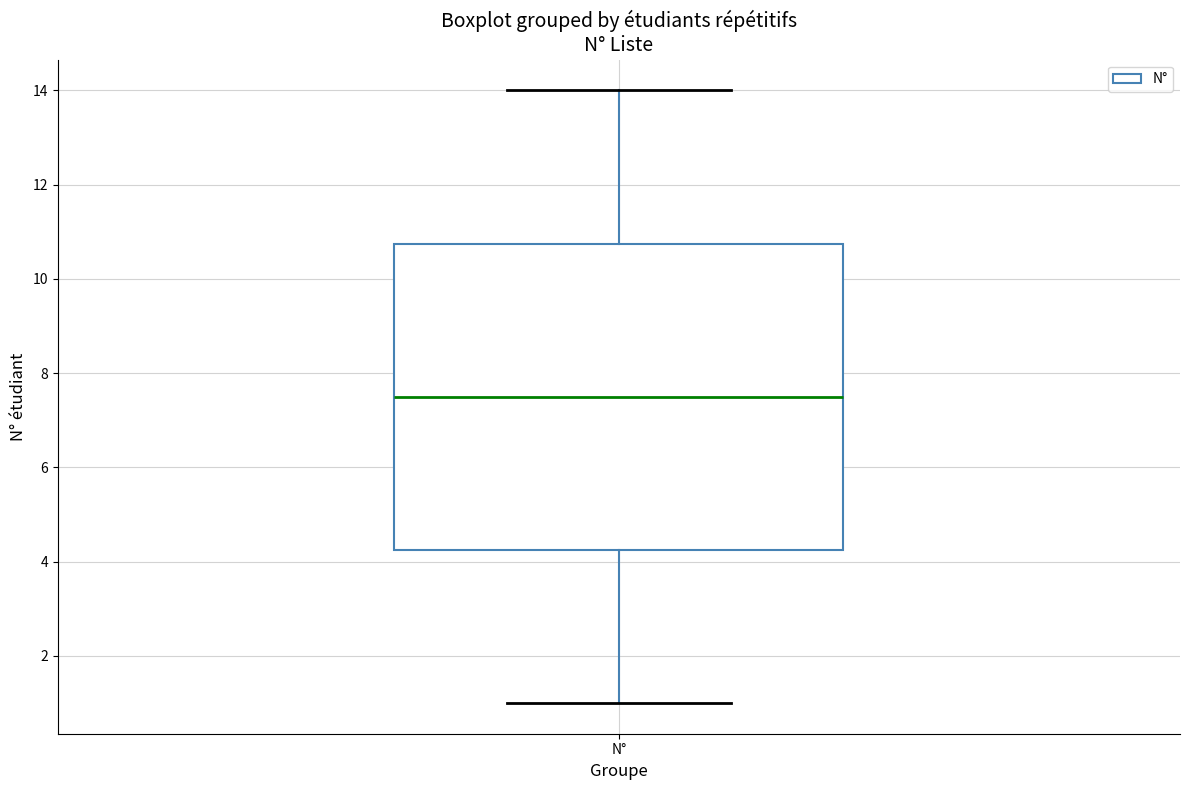

Transcribe this box plot: give where the median line is, the range the box spans, and where the two whiskers end, as read against the y-axis. The values are not printed on the chart, so give them approximately, as read against the axis.

median 7.6, box 4.2 to 10.8, whiskers 1.0 to 14.0